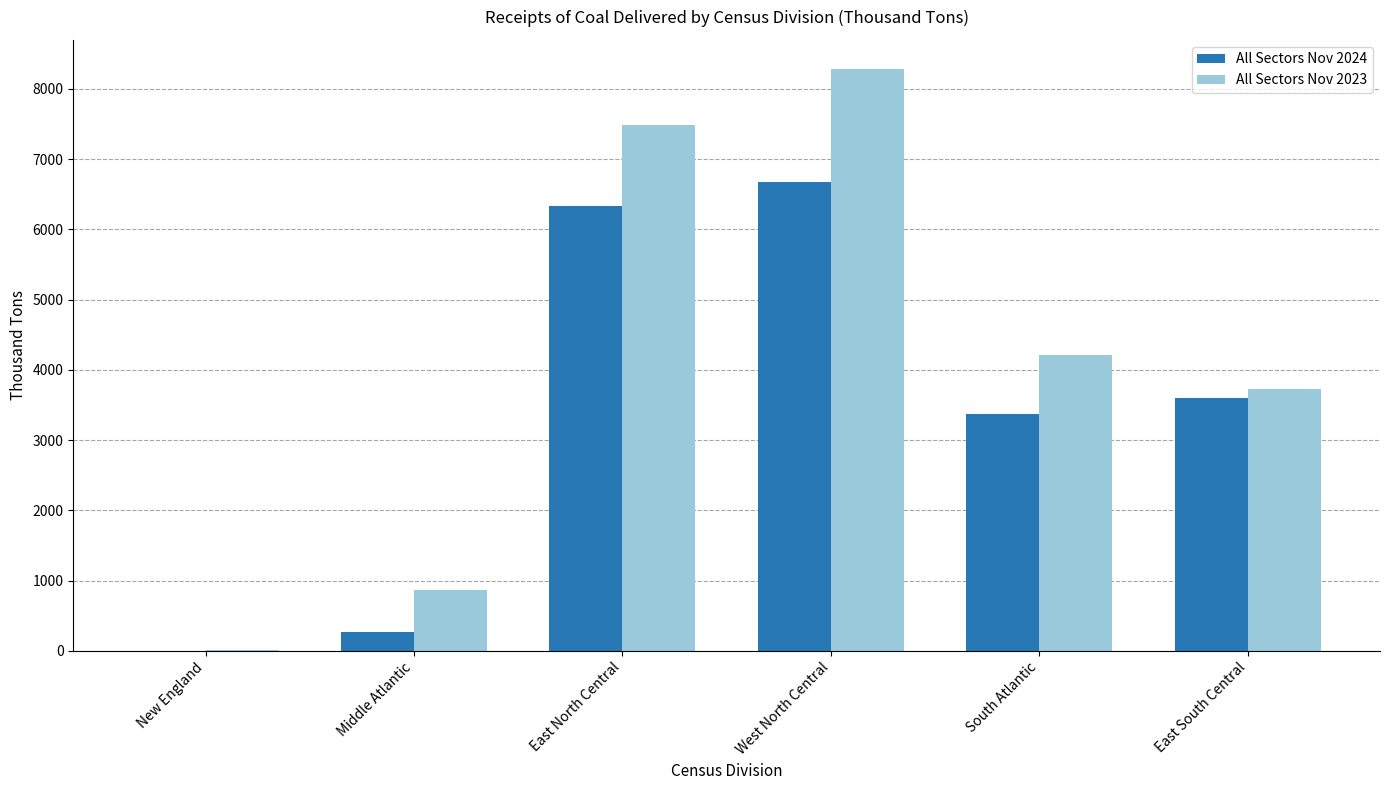

What is the total value across all series at New England?

7